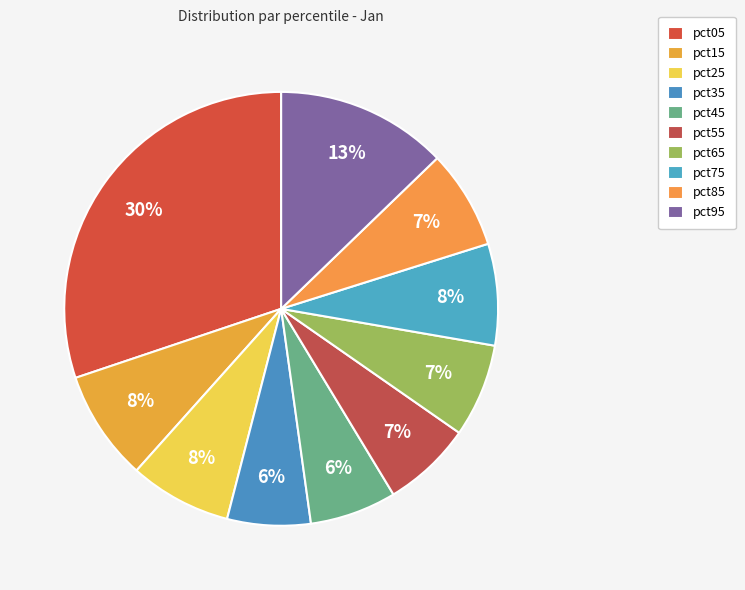

Count the number of slices in the pie.

10